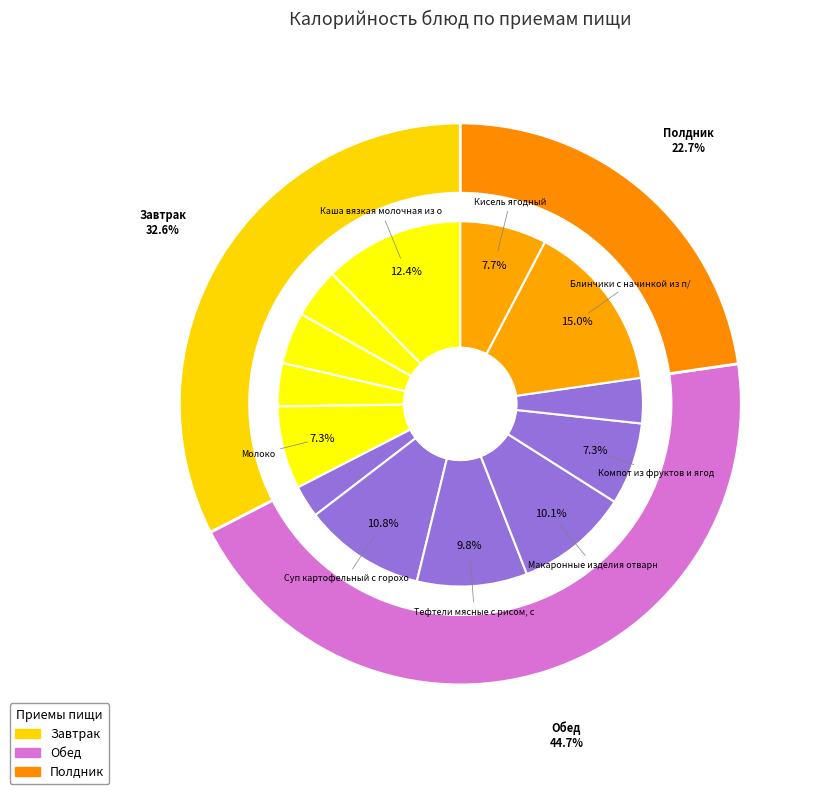

Does any single category account for the majority?

No